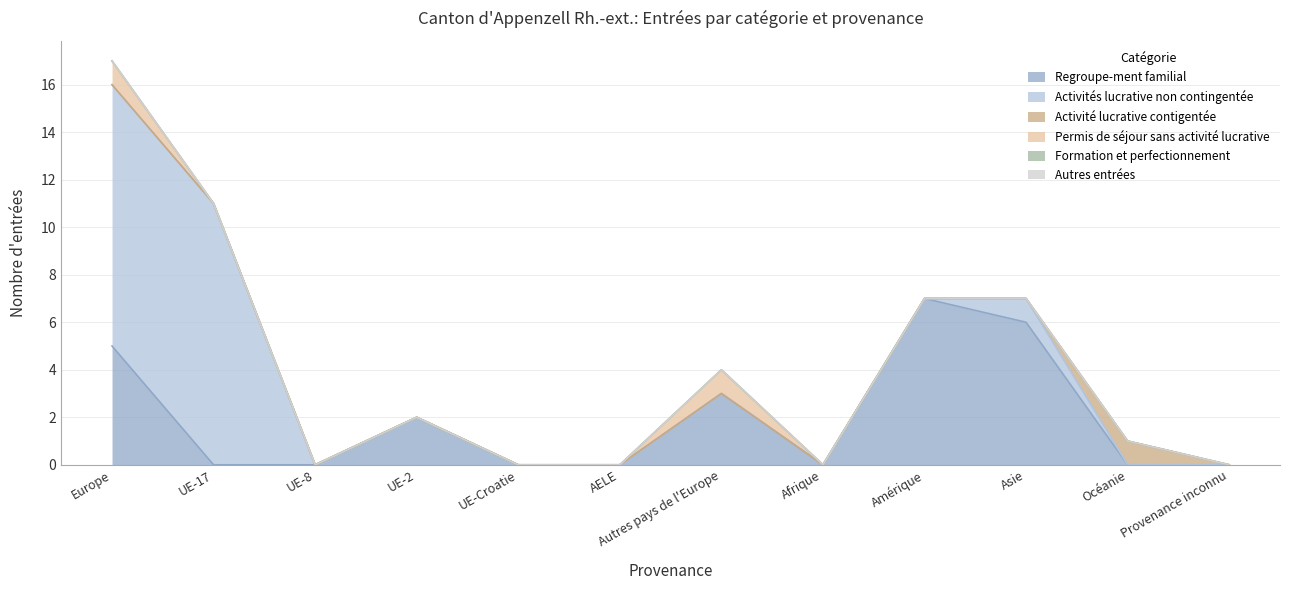

Reading left to right, what are all the values shown in this chart?

Regroupe-ment familial: 5	0	0	2	0	0	3	0	7	6	0	0
Activités lucrative non contingentée: 11	11	0	0	0	0	0	0	0	1	0	0
Activité lucrative contigentée: 0	0	0	0	0	0	0	0	0	0	1	0
Permis de séjour sans activité lucrative: 1	0	0	0	0	0	1	0	0	0	0	0
Formation et perfectionnement: 0	0	0	0	0	0	0	0	0	0	0	0
Autres entrées: 0	0	0	0	0	0	0	0	0	0	0	0